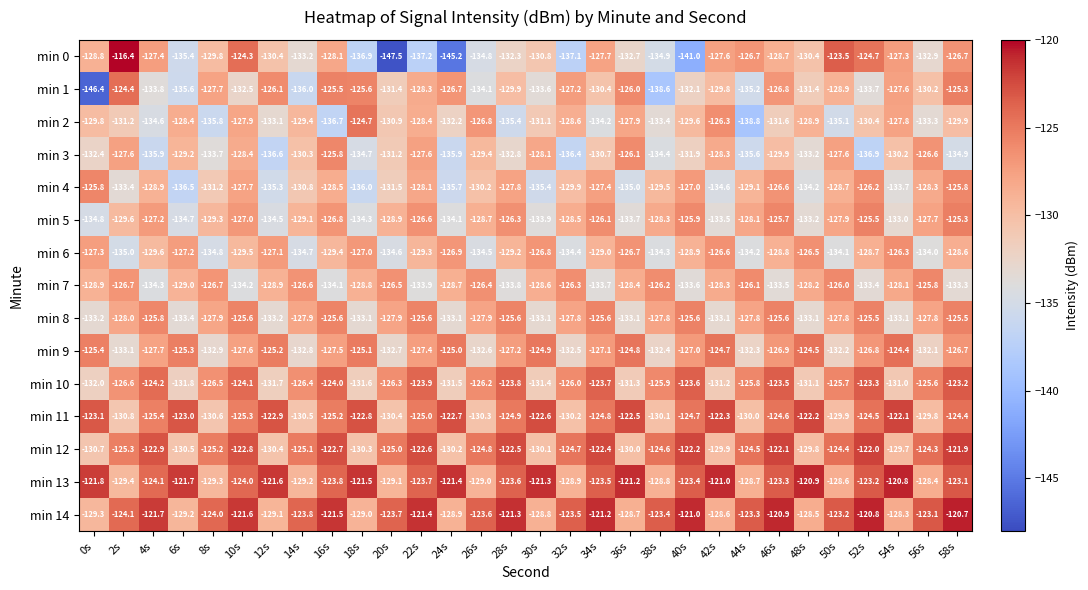

Rank the series at 28s from highest to lowest value.

min 14, min 12, min 13, min 10, min 11, min 8, min 5, min 9, min 4, min 6, min 1, min 0, min 3, min 7, min 2